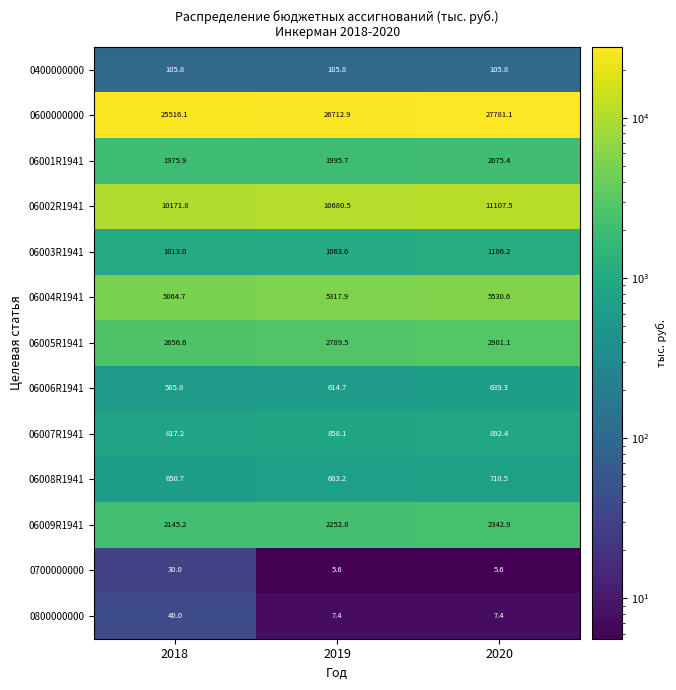

How many categories are shown in the chart?

3